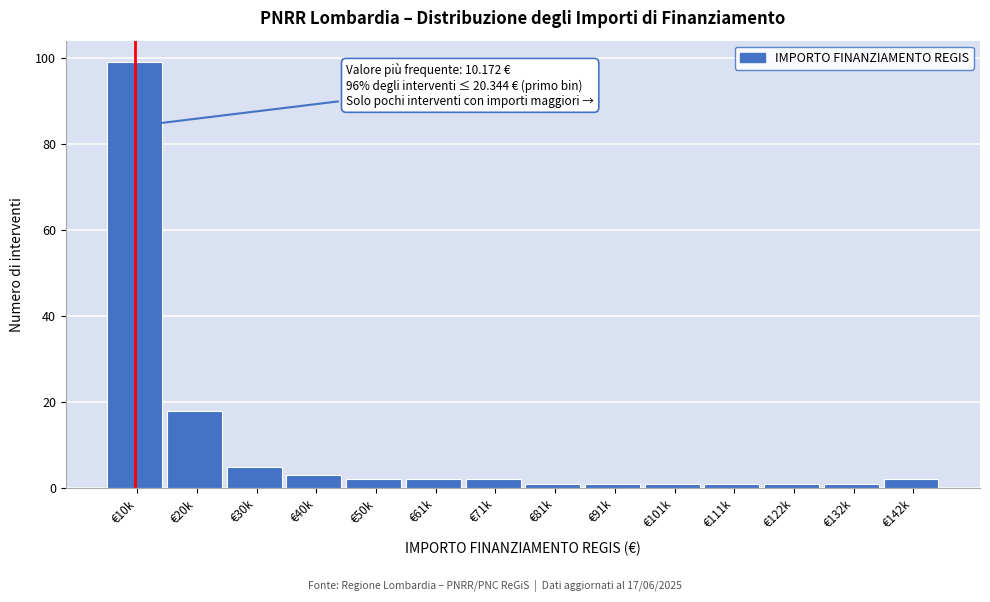

Reading right to left, extract all data points from this chart.

2	1	1	1	1	1	1	2	2	2	3	5	18	99